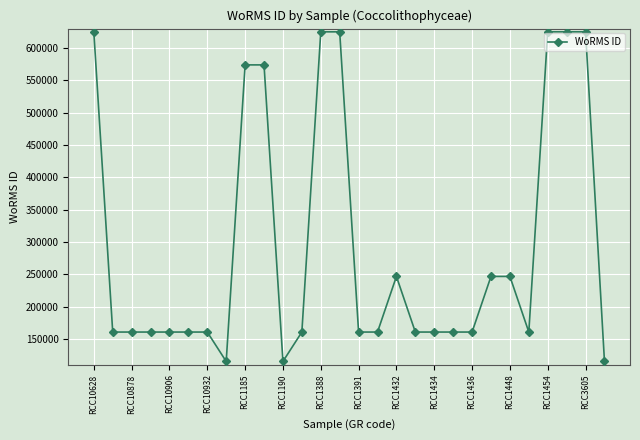

What is the smallest value displayed?

115090